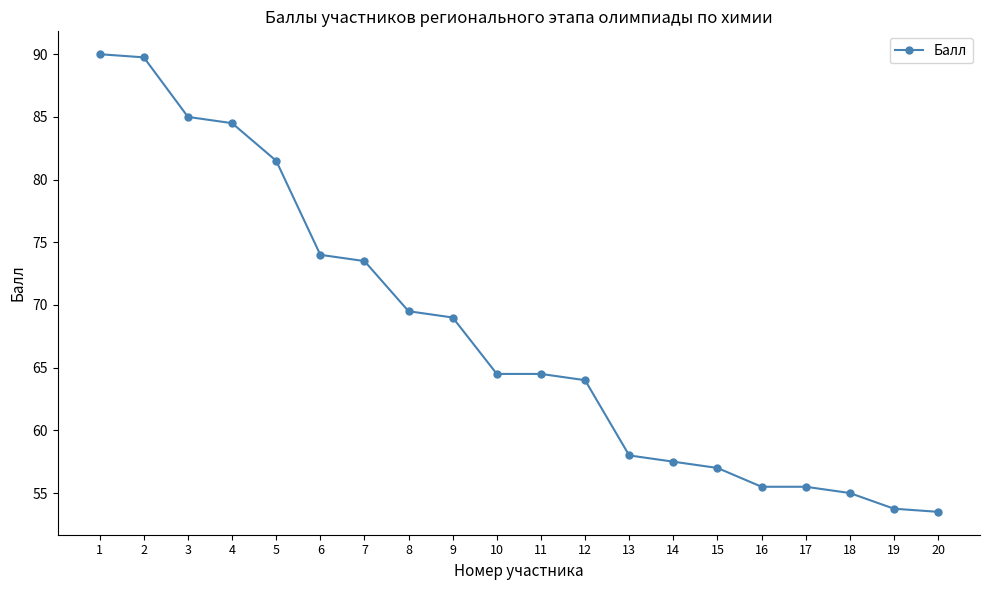

How many distinct data groups are displayed?

1